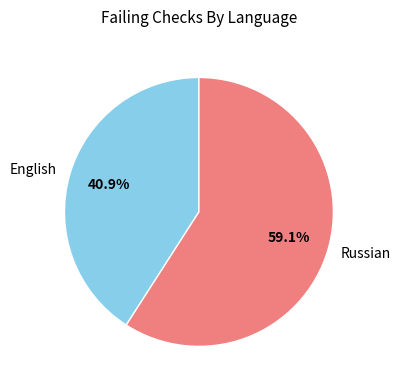

Rank the categories by value from highest to lowest.

Russian, English